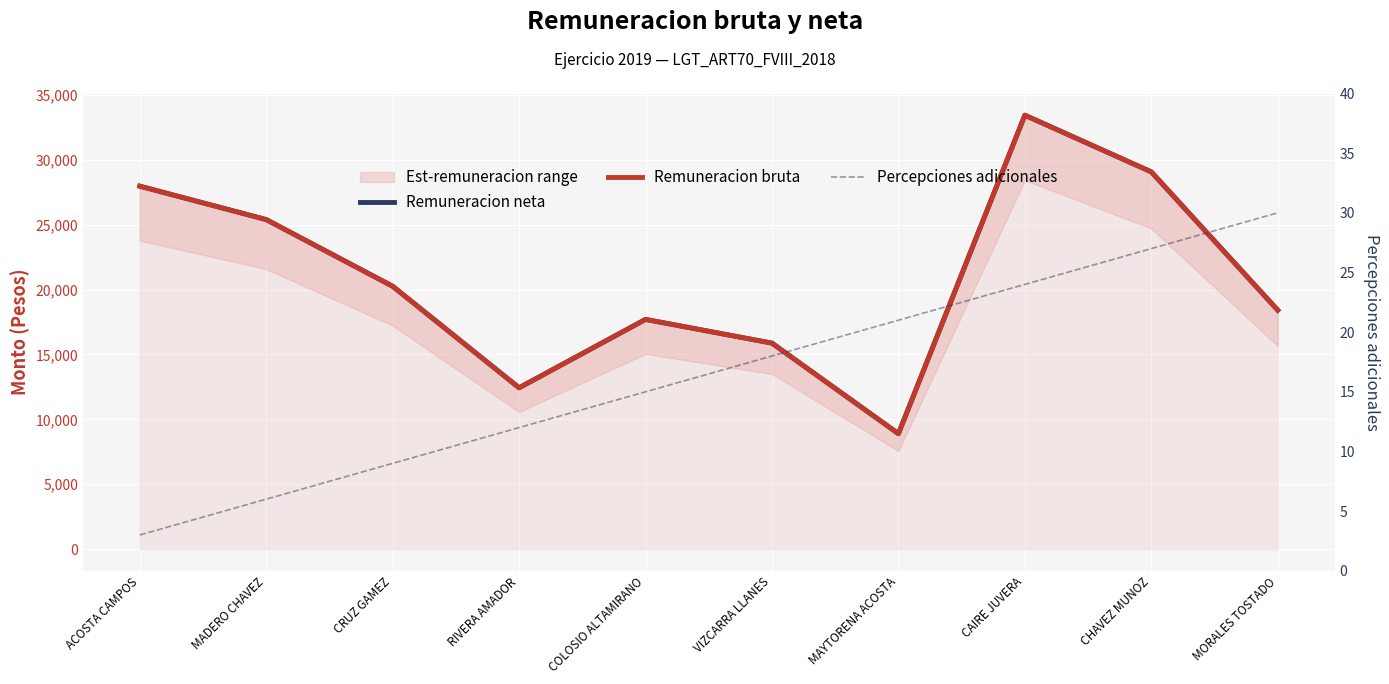

Is it true that Remuneracion neta equals 12430.4 at RIVERA AMADOR?

True